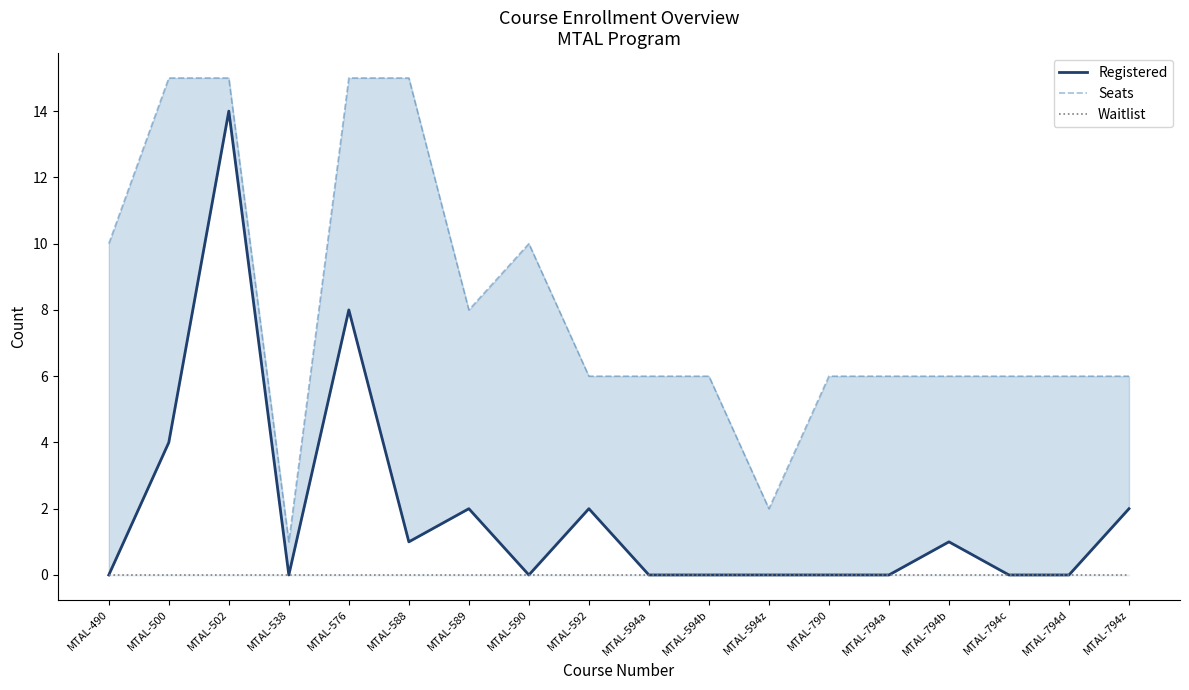

Is this an area chart (filled region under the line)?

No